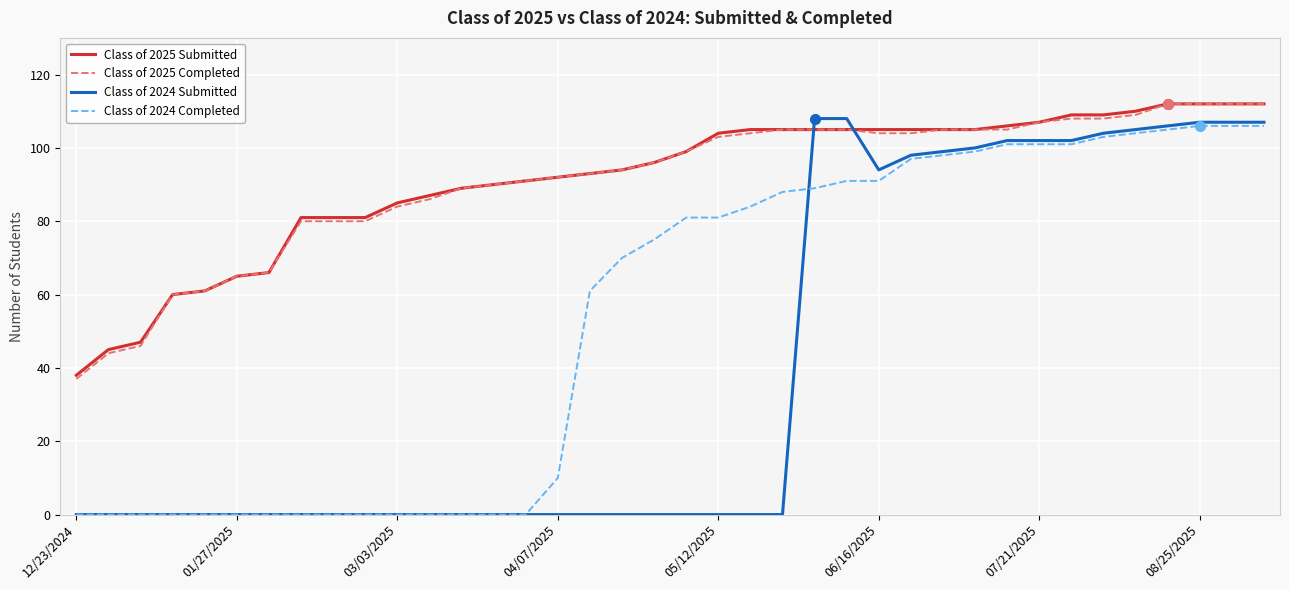

What is the sum of all Class of 2024 Completed values?

2048